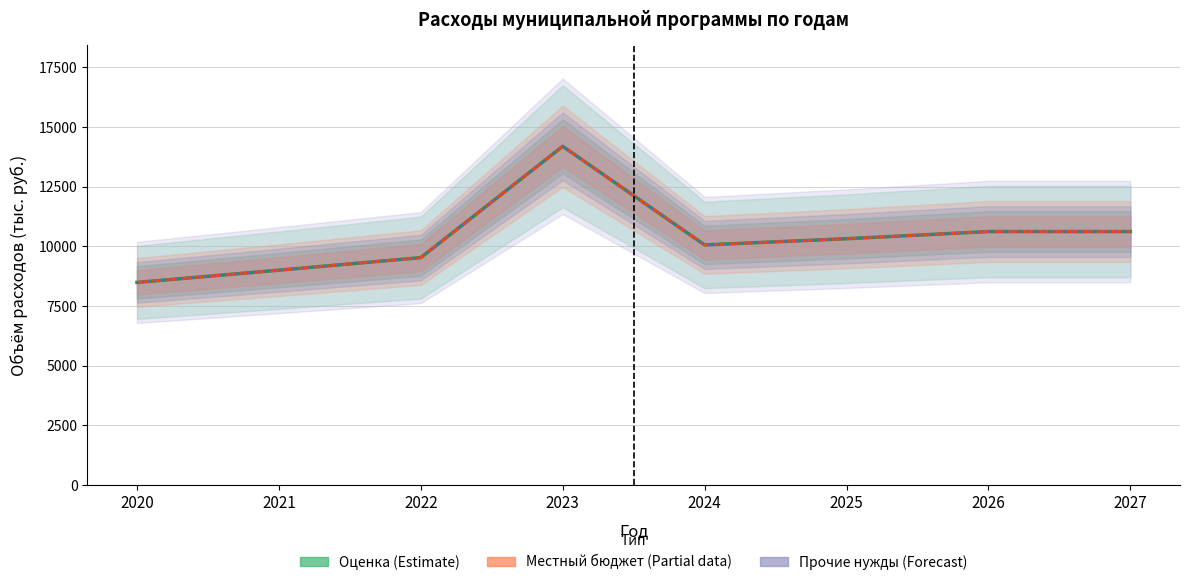

At which category does the chart reach its peak across all series?

2023